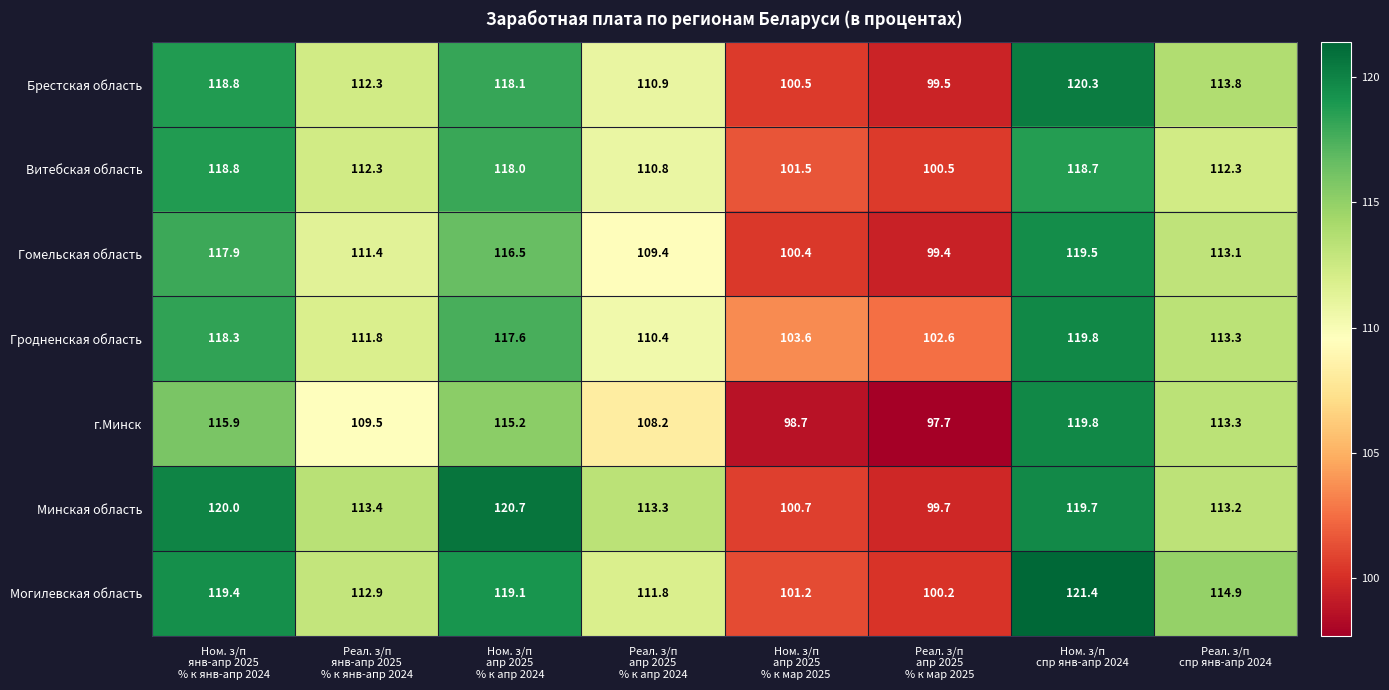

What is the average value of the Минская область series?

112.6